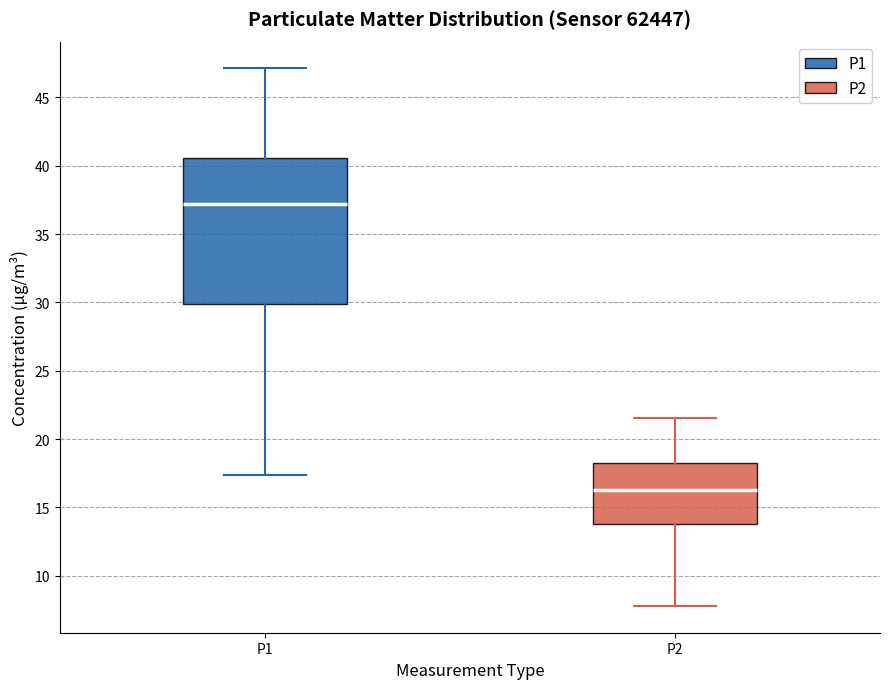

Reading left to right, transcribe this box plot: for each box, give where its median line is, the range the box spans, and where its two whiskers end, as read against the y-axis. The values are not printed on the chart, so give them approximately, as read against the axis.

P1: median 37.0, box 30.0 to 40.5, whiskers 17.5 to 47.0
P2: median 16.5, box 14.0 to 18.5, whiskers 8.0 to 21.5